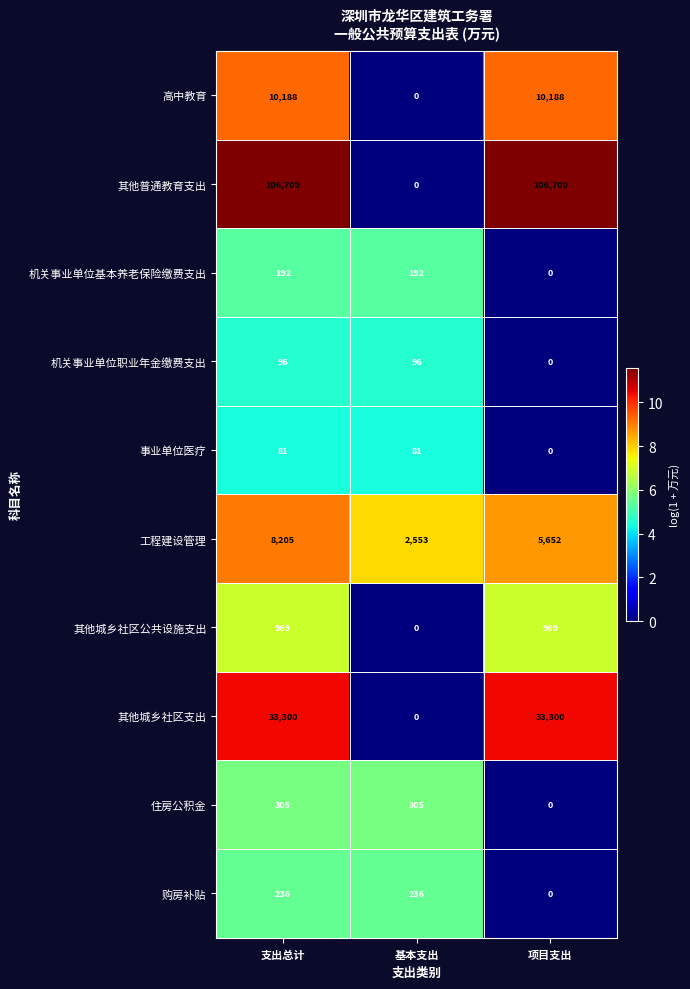

Count the number of data series in this chart.

10